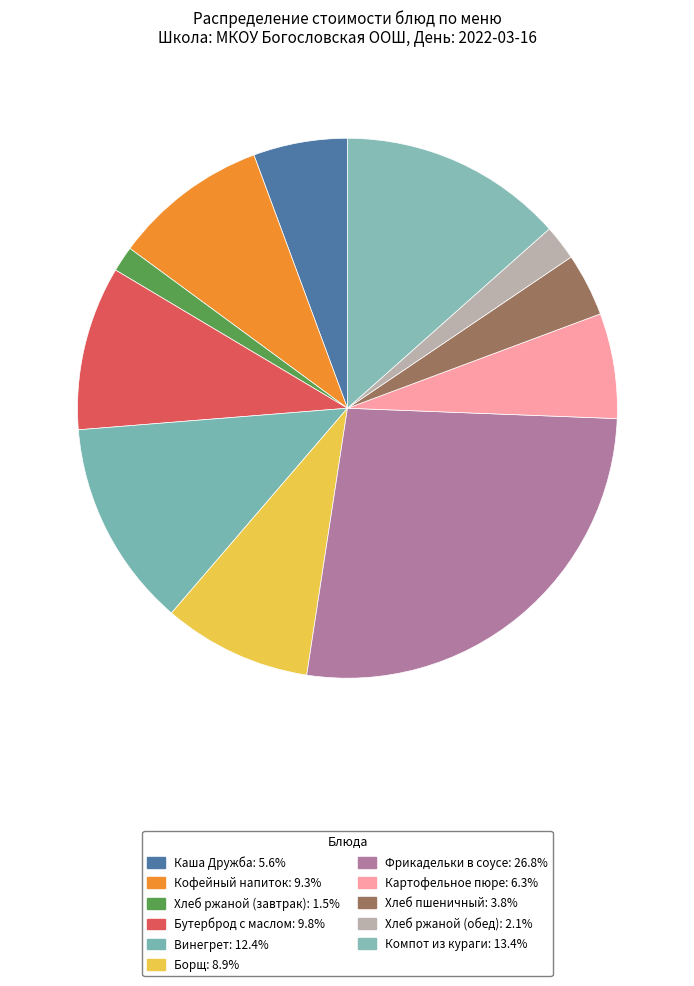

Is it true that Винегрет is 12% of the pie?

True